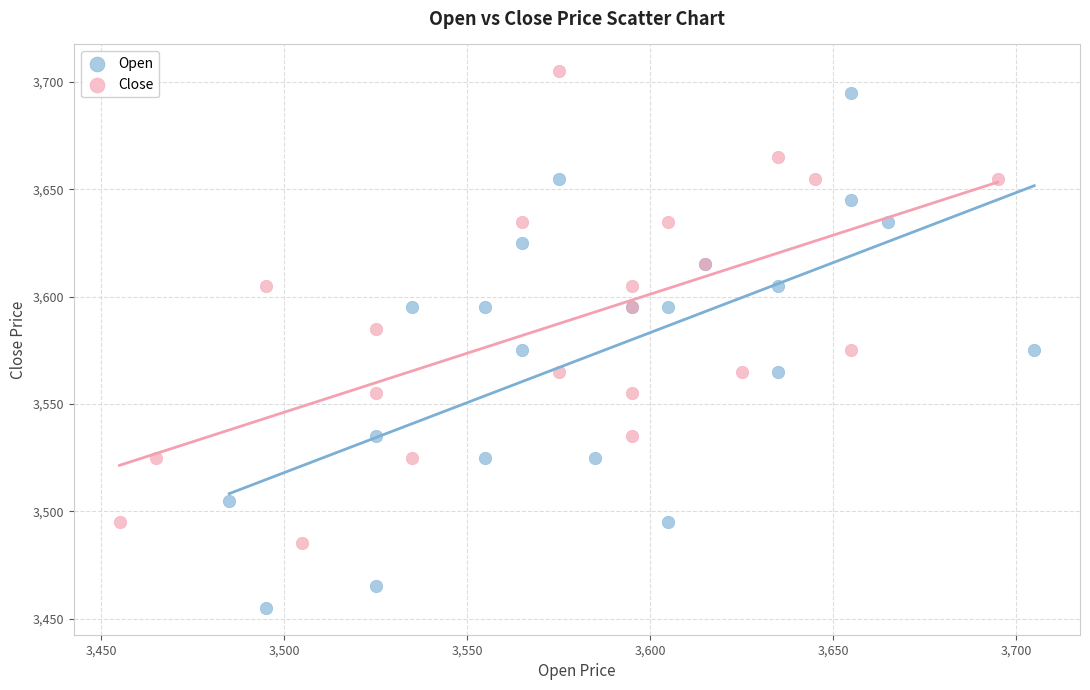

Which series reaches the minimum Y coordinate?

Open